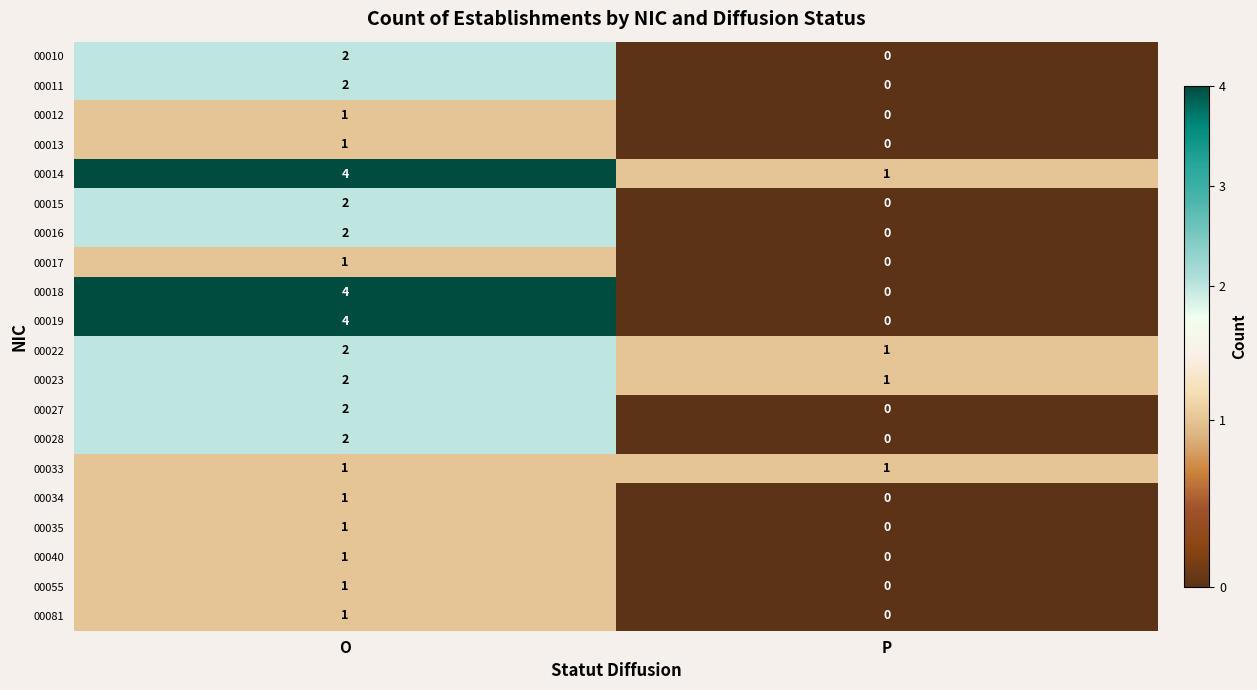

The value of 00040 at P is 0. True or false?

True